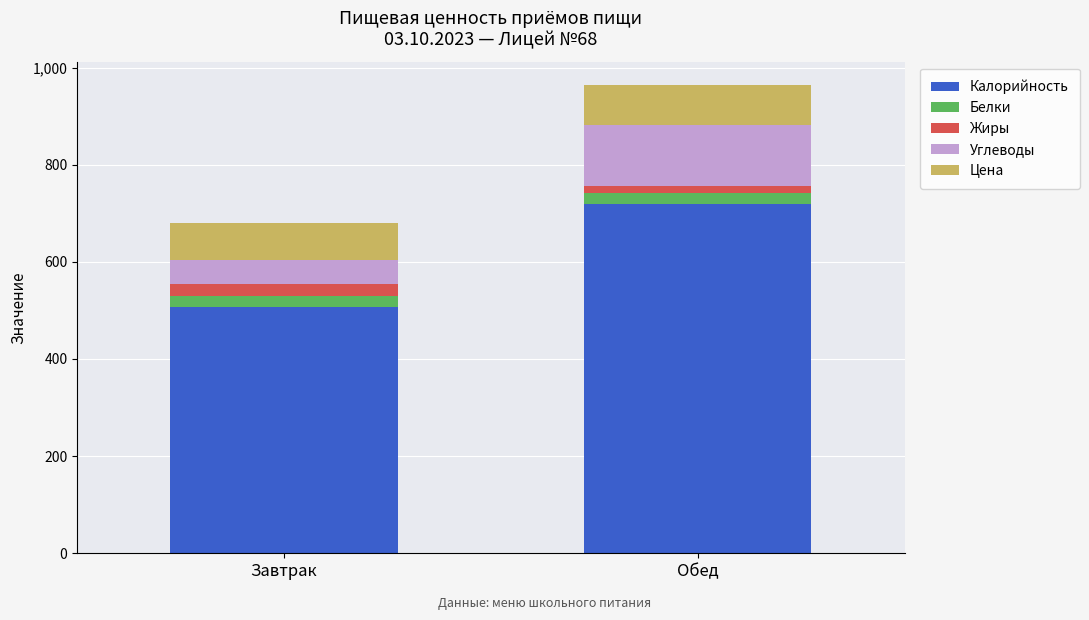

What is the sum of all Калорийность values?

1226.0